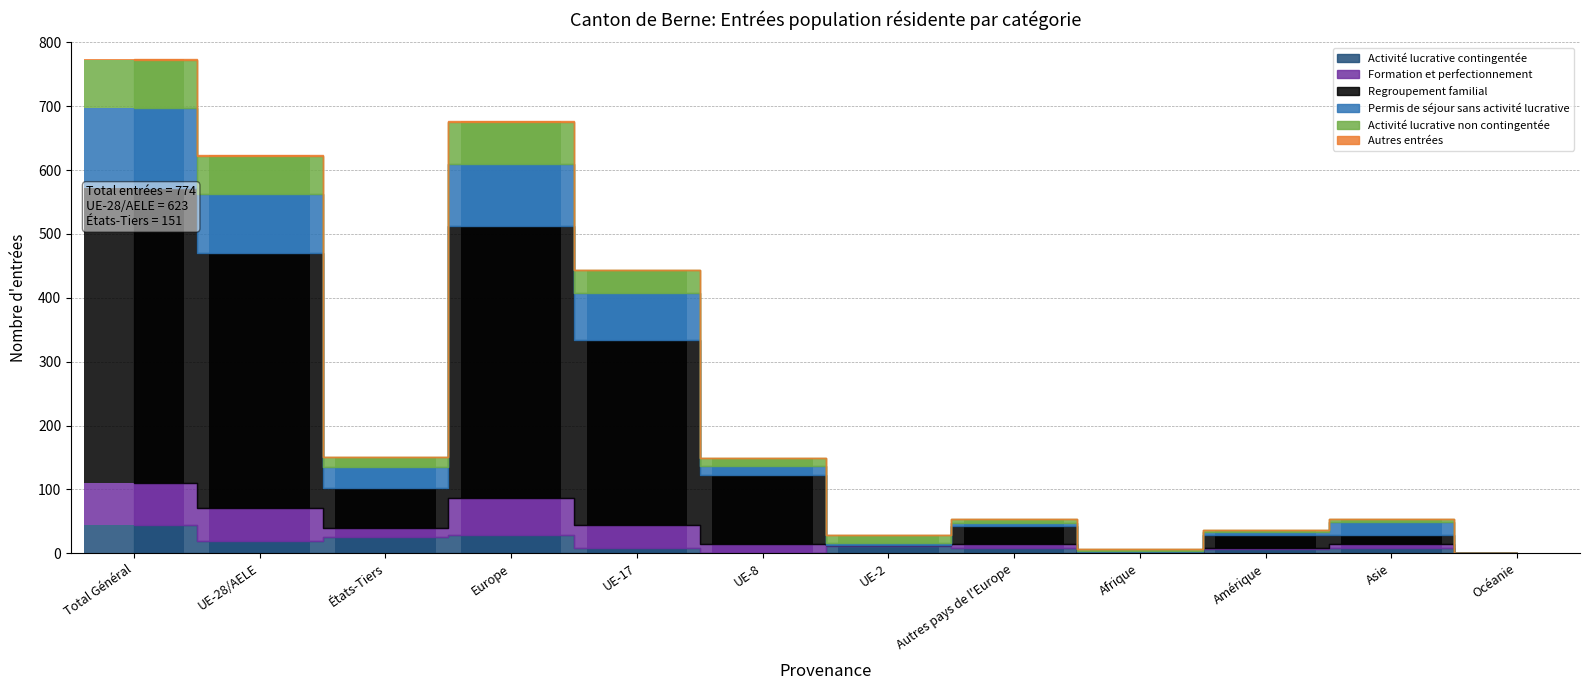

Which category has the lowest value across all series?

Océanie